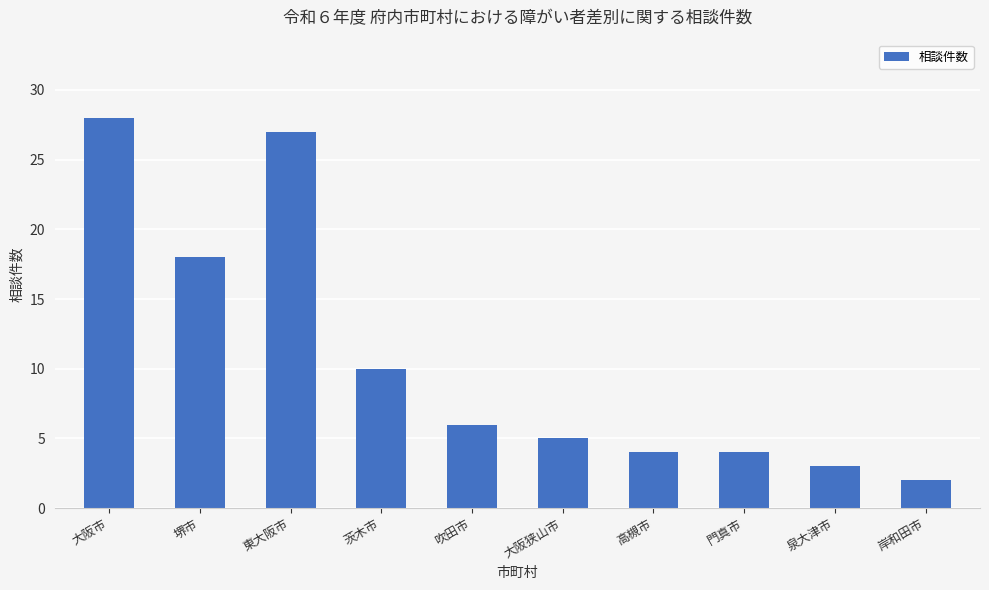

How many categories are shown in the chart?

10